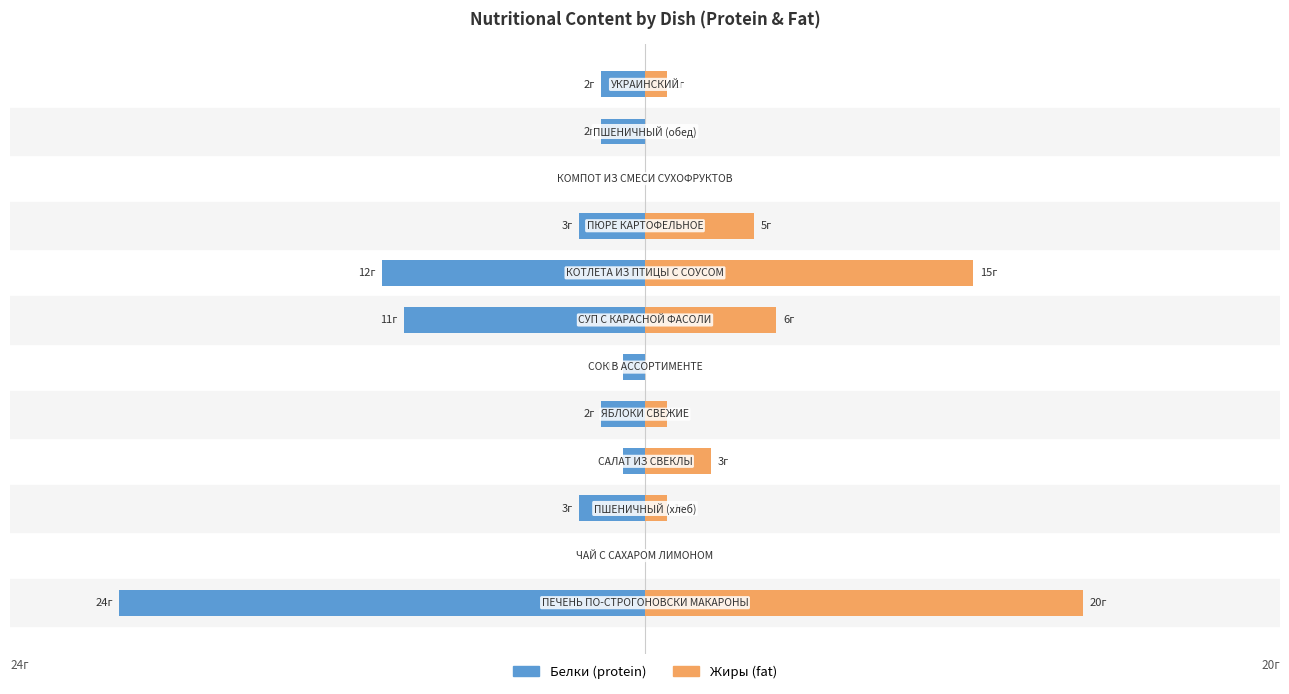

How many groups of bars are there?

12